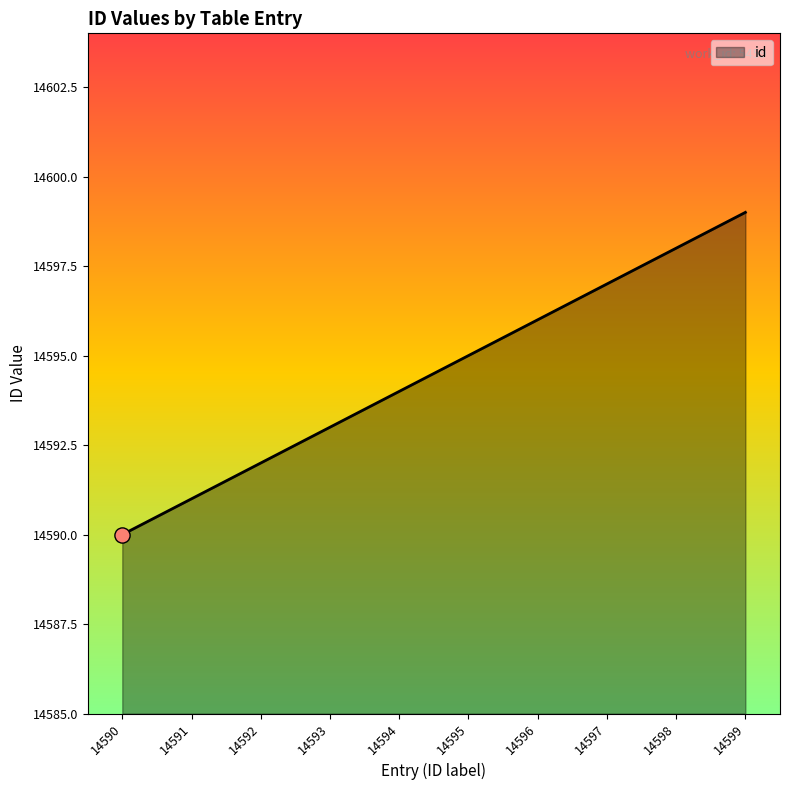

Approximately how many times larger is the value at 14599 compared to 14597?

1.0